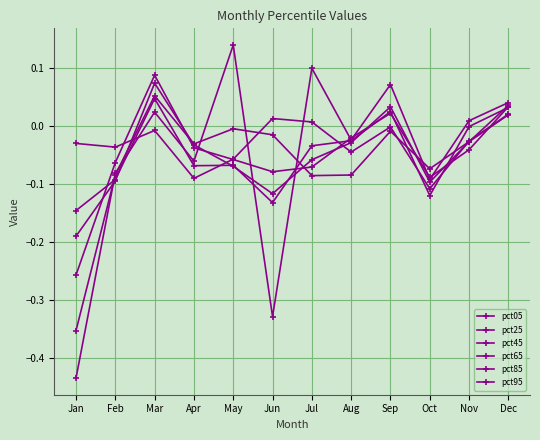

The value of pct65 at Aug is -0.0. True or false?

True